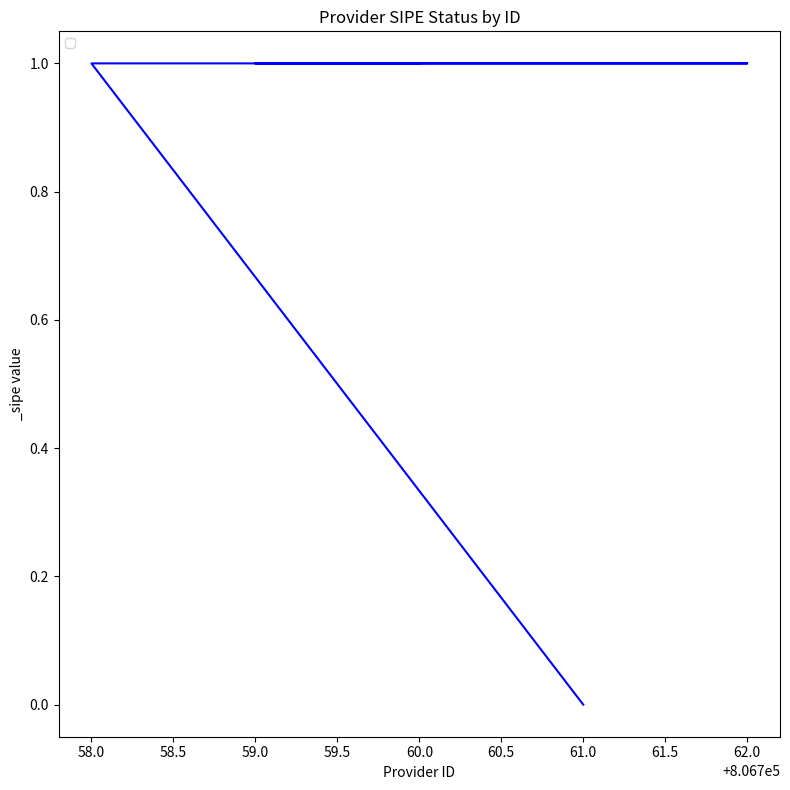

Which label corresponds to the largest value in the chart?

60.0